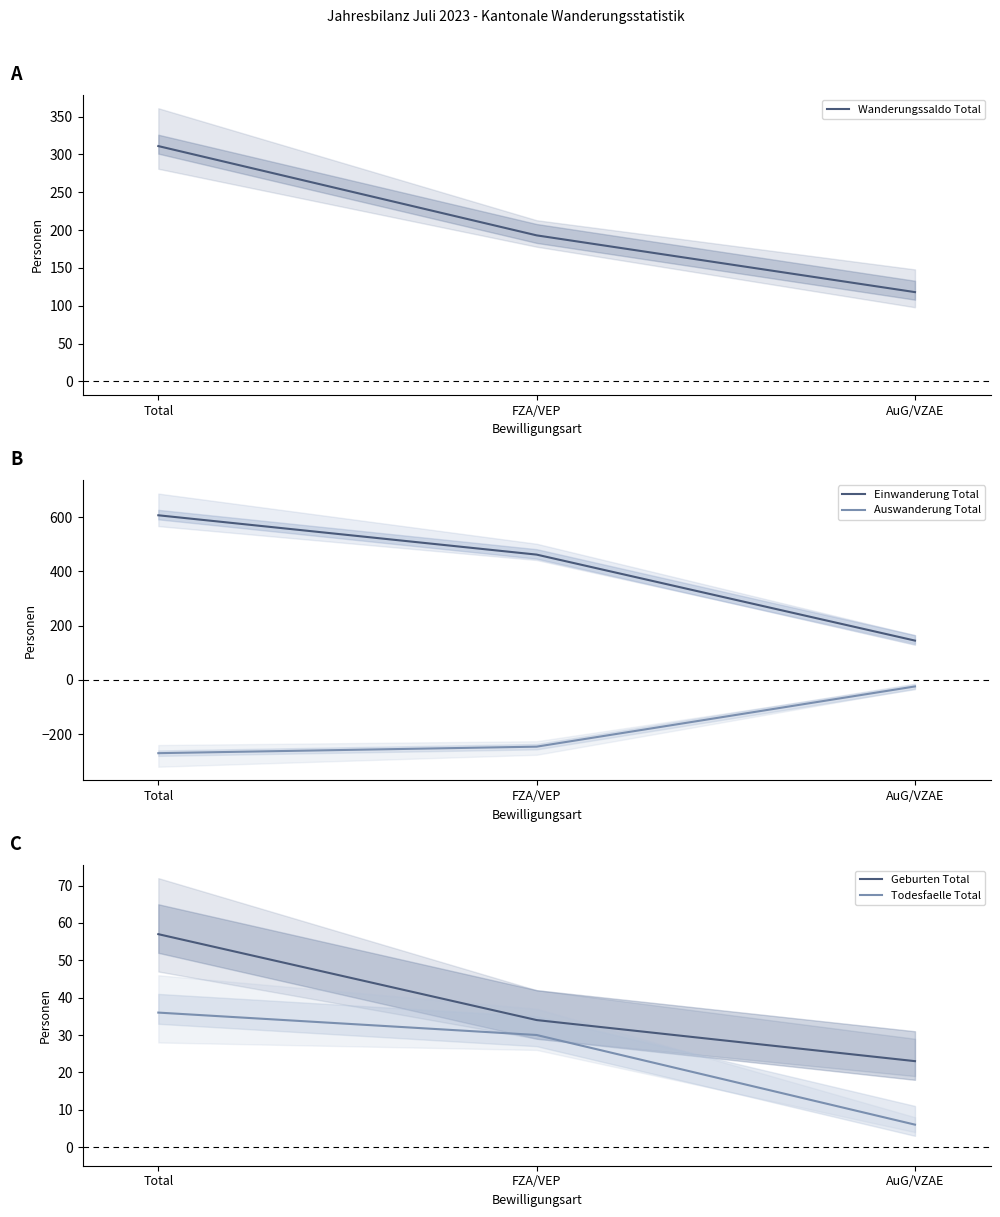

Rank the series at FZA/VEP from lowest to highest value.

Auswanderung Total, Todesfaelle Total, Geburten Total, Wanderungssaldo Total, Einwanderung Total